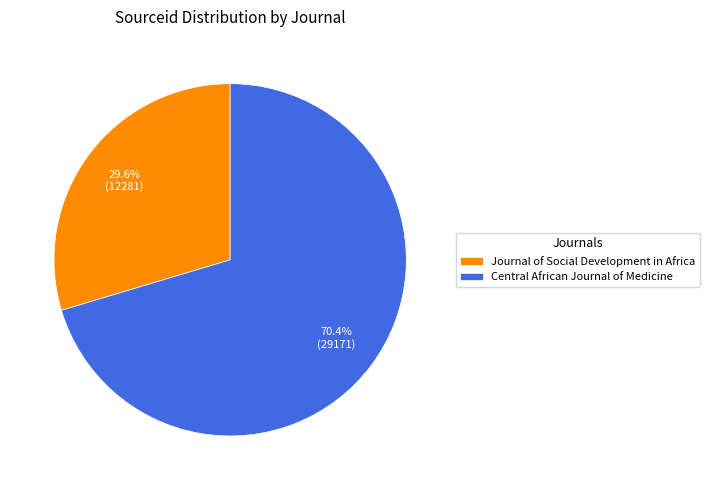

Rank the categories by value from highest to lowest.

Central African Journal of Medicine, Journal of Social Development in Africa